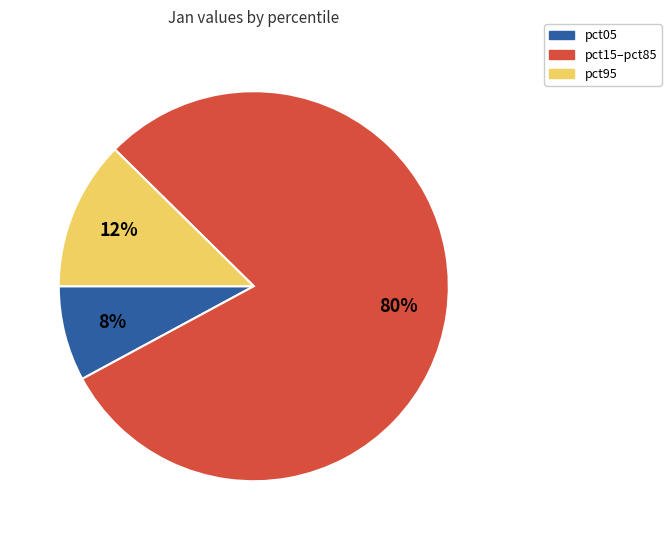

Combined, do pct15–pct85 and pct95 account for over 50%?

Yes